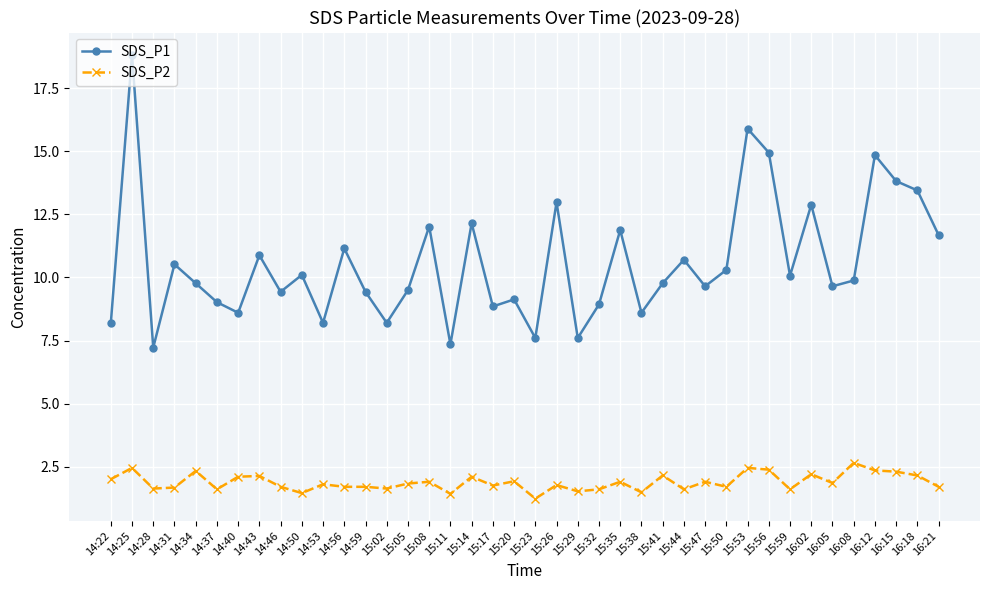

What is the difference between the SDS_P2 values at 15:41 and 15:02?

0.5